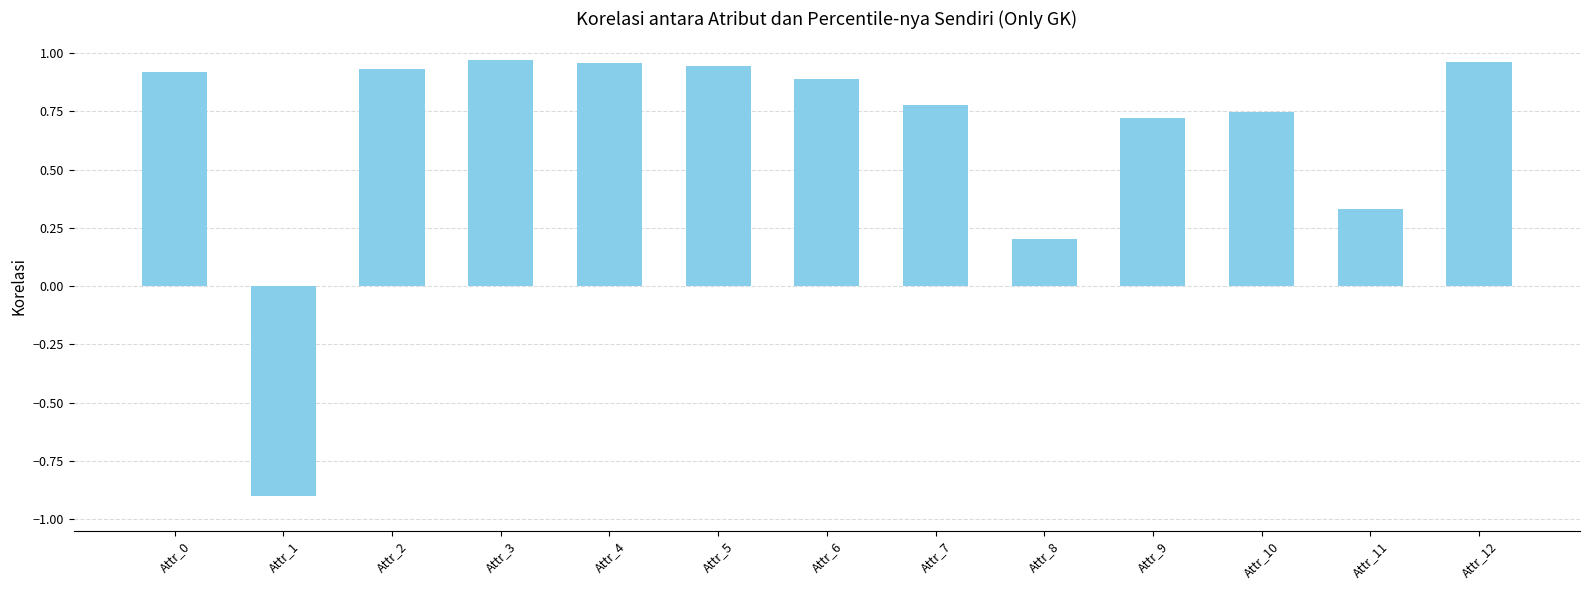

Is it true that the value at Attr_8 is 0.3?

False